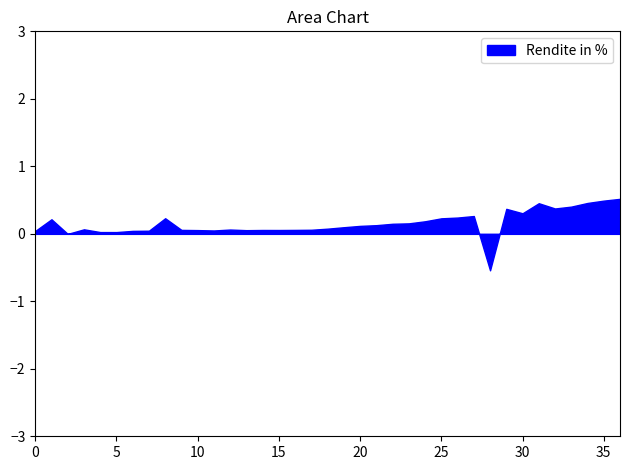

What is the difference between the maximum and minimum values?

1.1